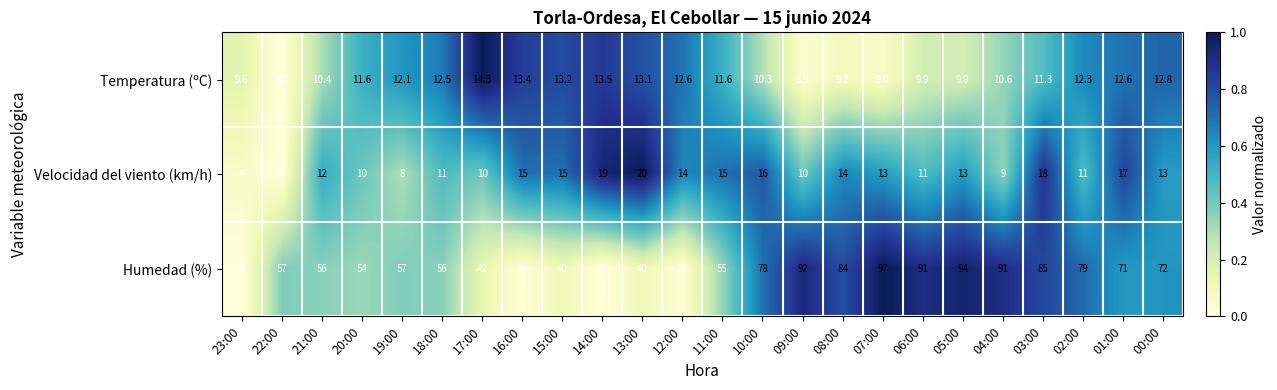

How many data points does each series have?

24